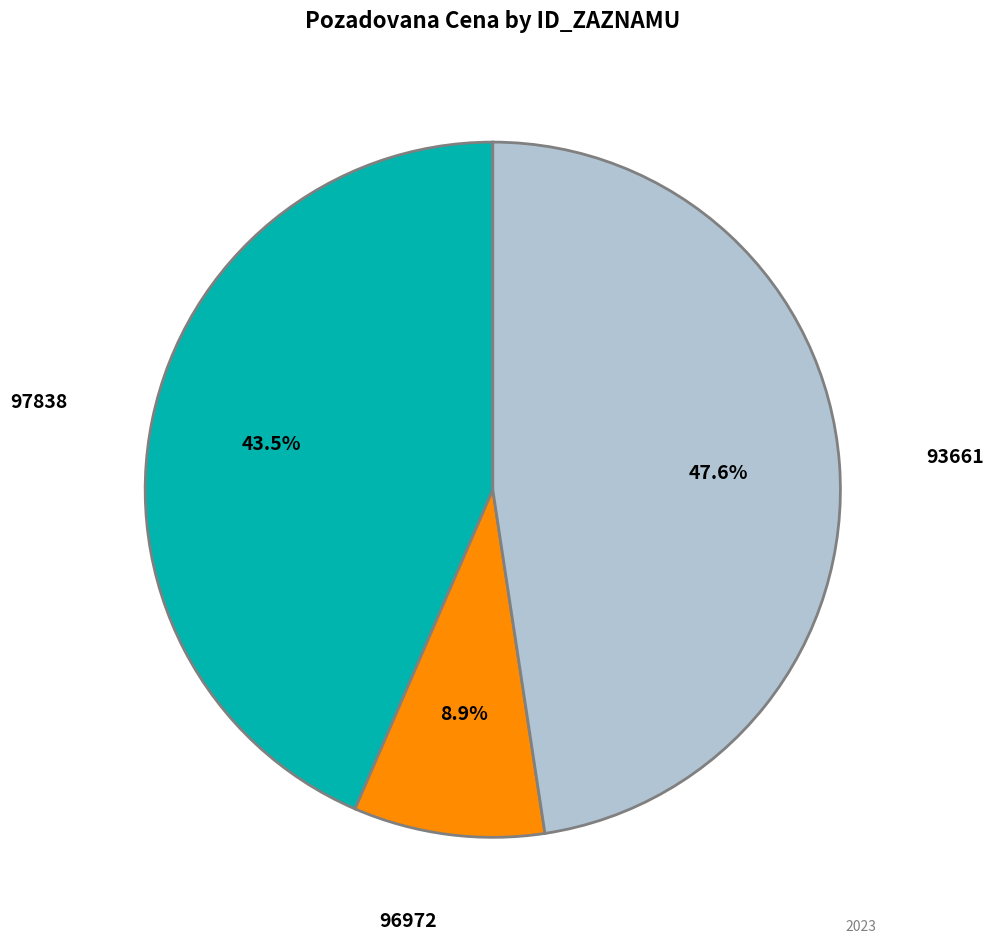

Does any single category account for the majority?

No